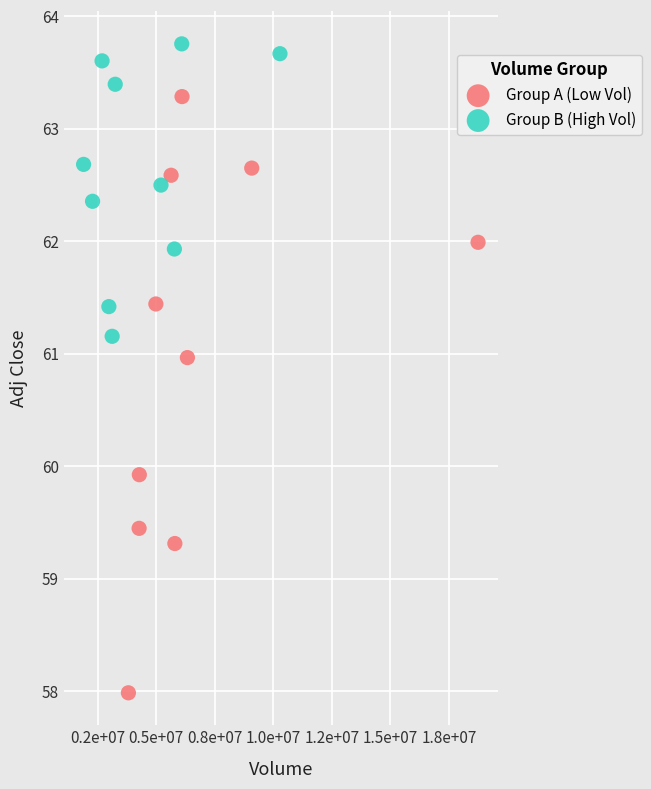

Which series has the largest Y range (max minus min)?

Group A (Low Vol)